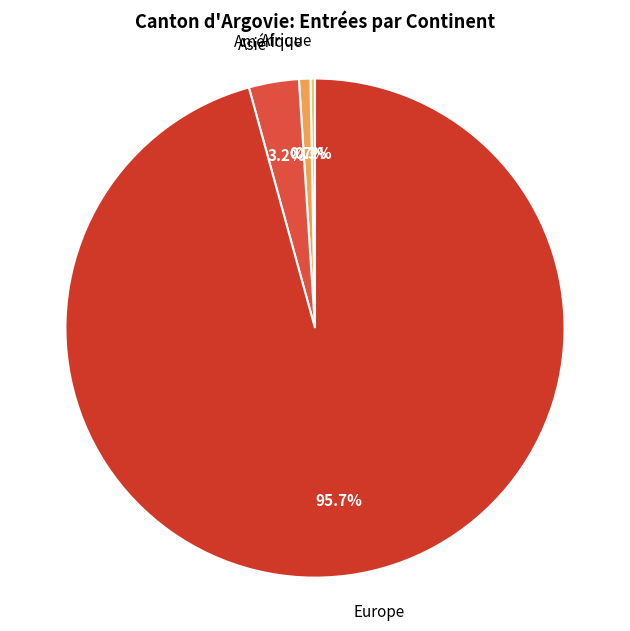

Count the number of slices in the pie.

4